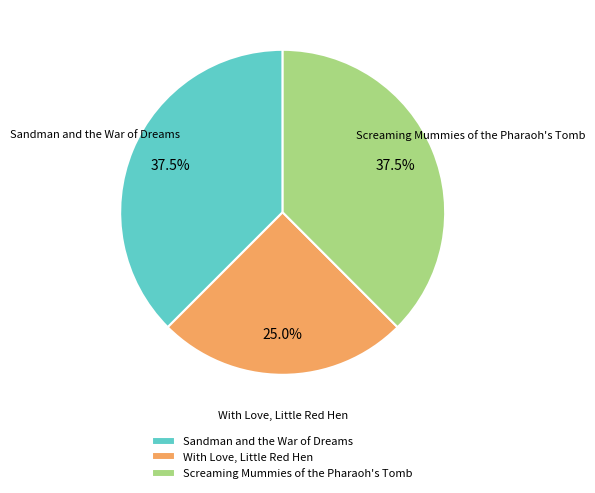

What is the total percentage of Sandman and the War of Dreams and With Love, Little Red Hen?

62.5%